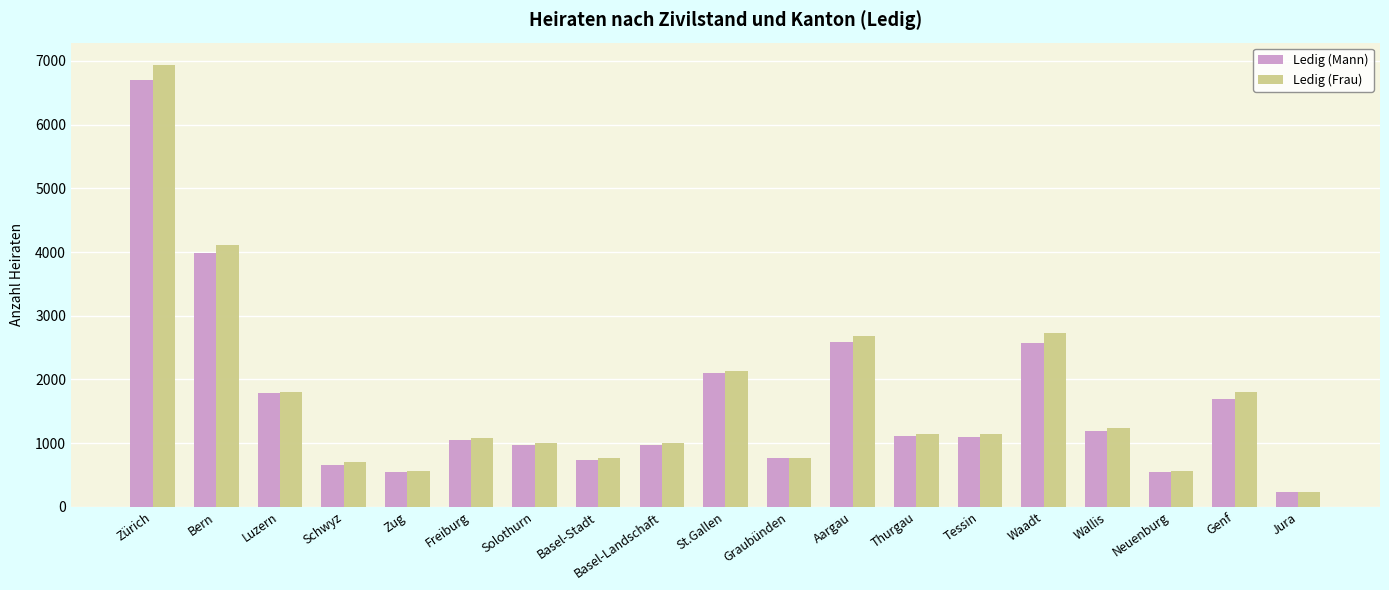

How many distinct data groups are displayed?

2